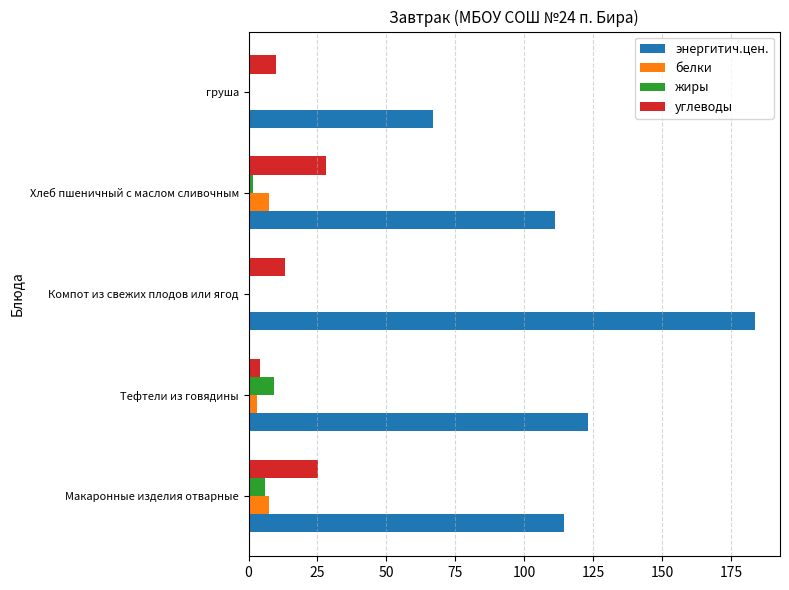

What is the maximum value for углеводы?

28.0